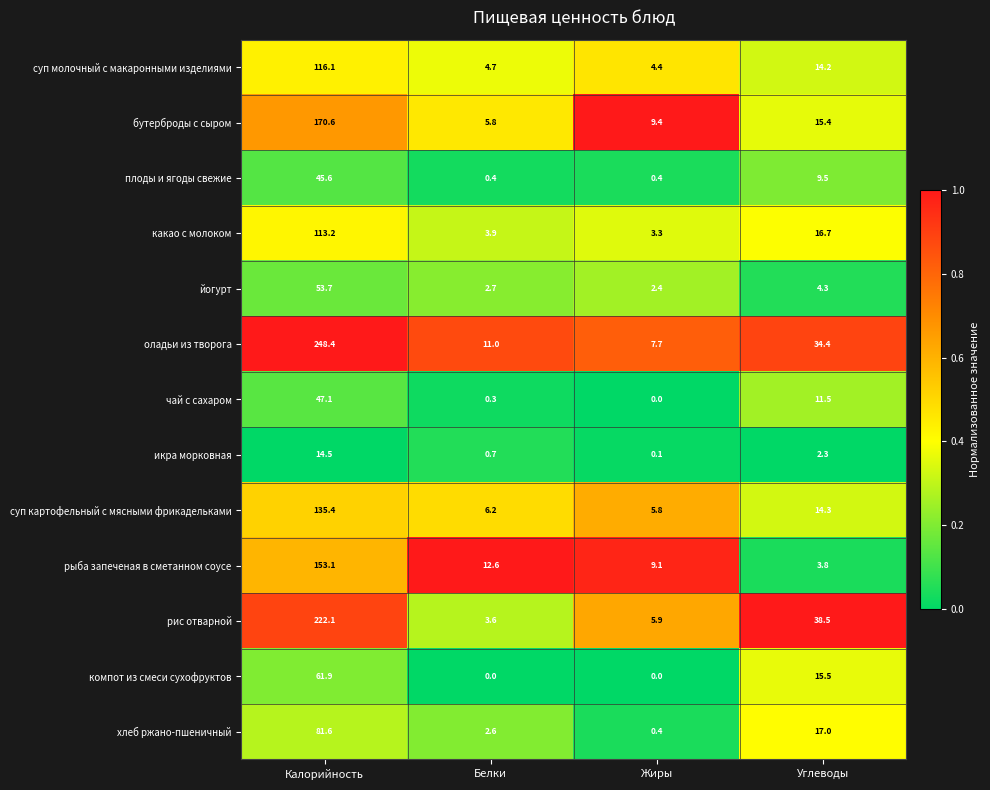

The value of оладьи из творога at Белки is 11.0. True or false?

True